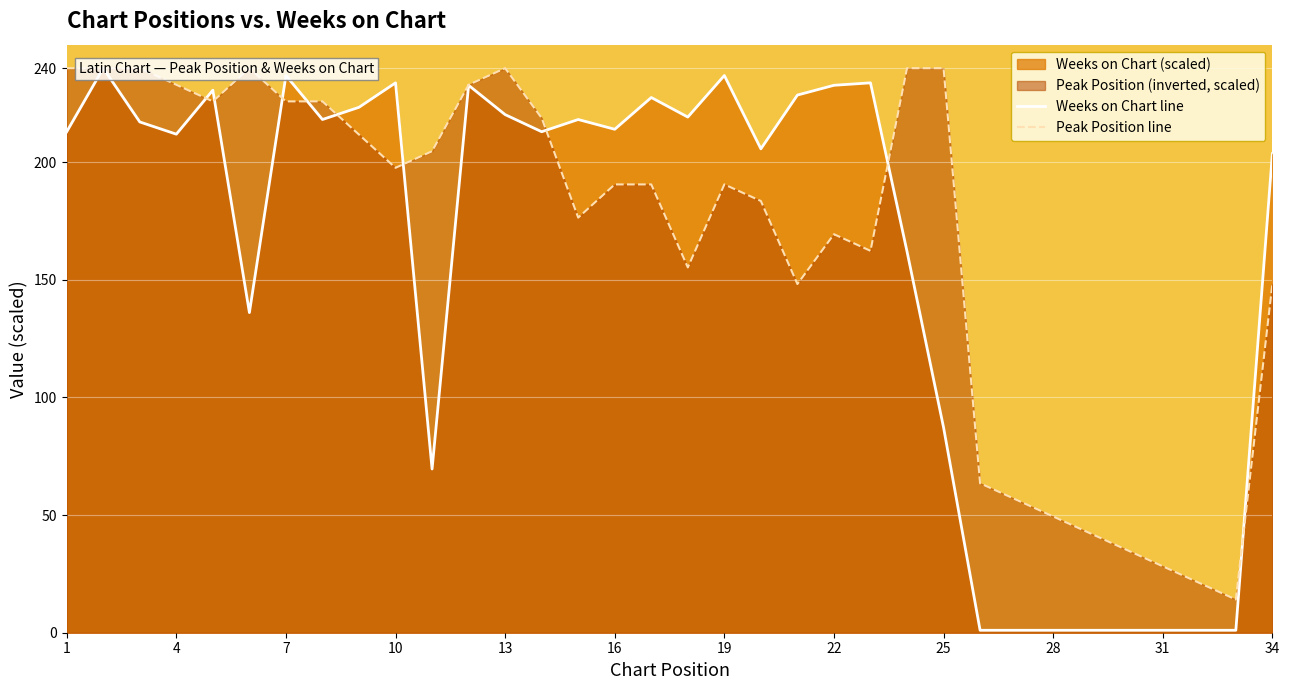

At how many categories does at least one series exceed 85?

26